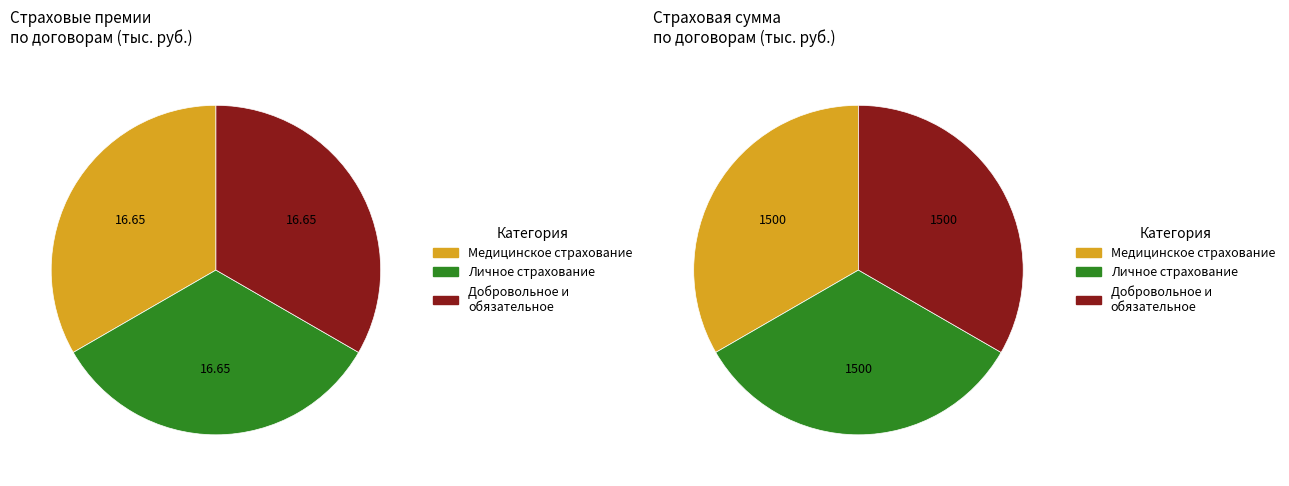

The Страхование ответственности slice represents 0% of the pie. True or false?

True